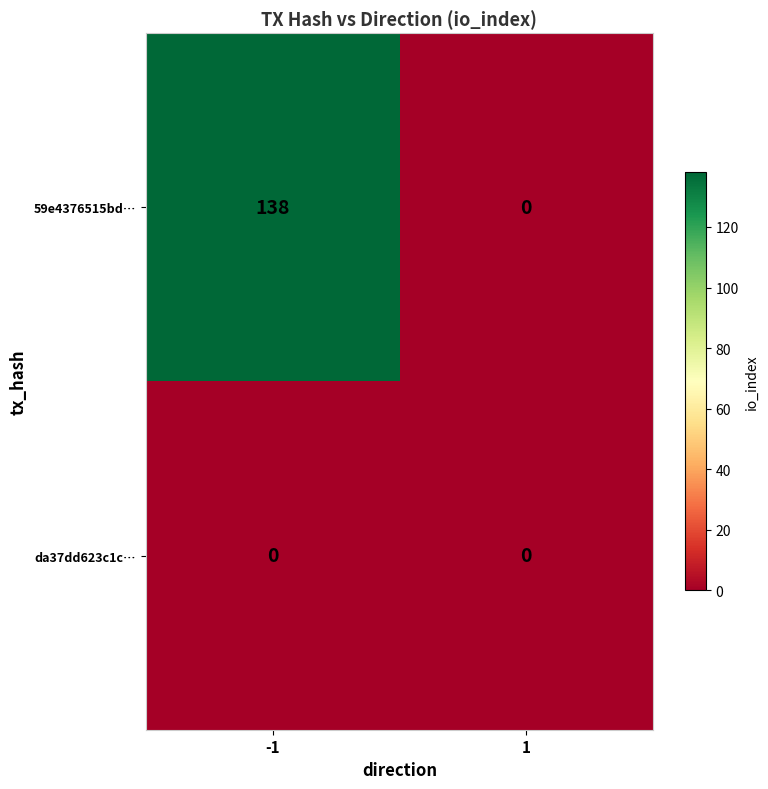

At how many categories does at least one series exceed 26?

1